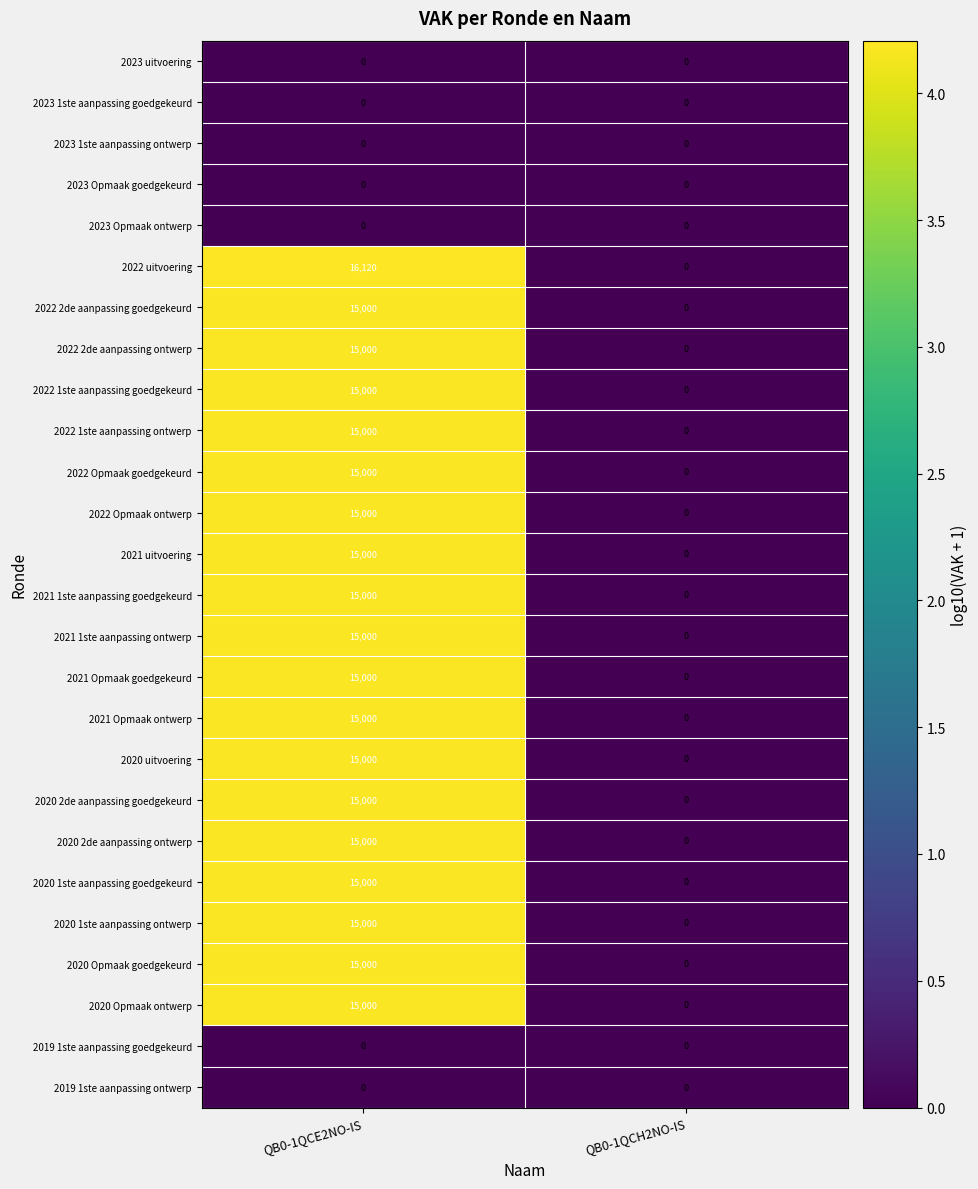

Between QB0-1QCE2NO-IS and QB0-1QCH2NO-IS, which series saw the biggest shift?

2022 uitvoering